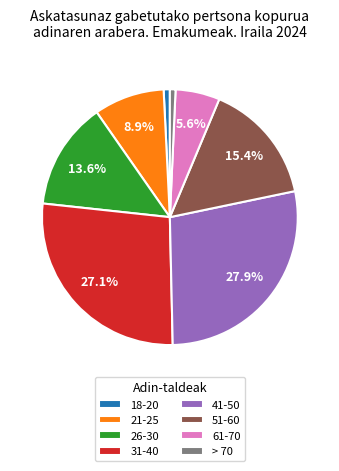

To the nearest percent, what is the difference between the largest and smallest slice percentages?

27%